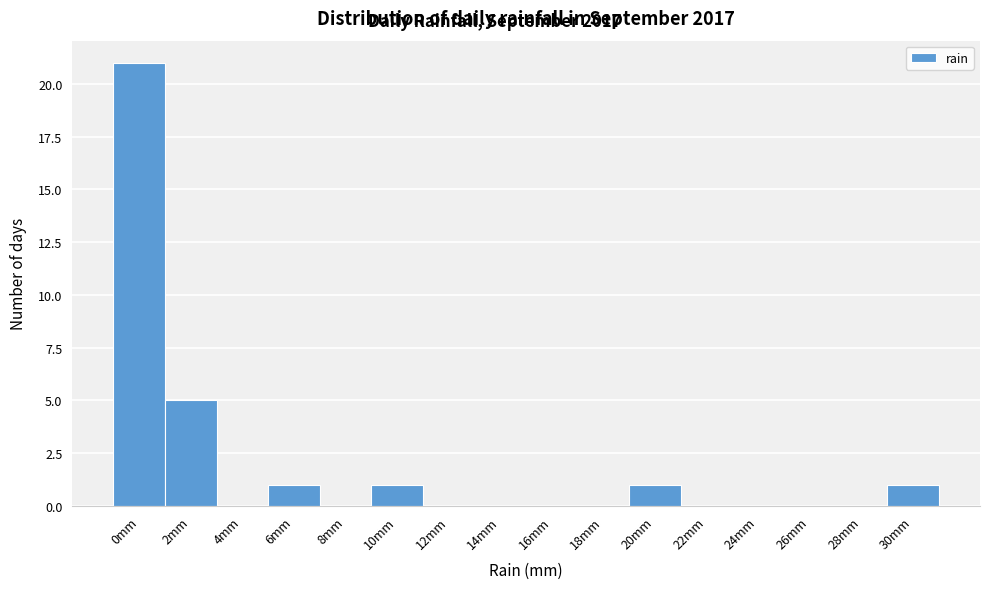

Reading right to left, list all the values displayed in this chart.

30mm=1	28mm=0	26mm=0	24mm=0	22mm=0	20mm=1	18mm=0	16mm=0	14mm=0	12mm=0	10mm=1	8mm=0	6mm=1	4mm=0	2mm=5	0mm=21